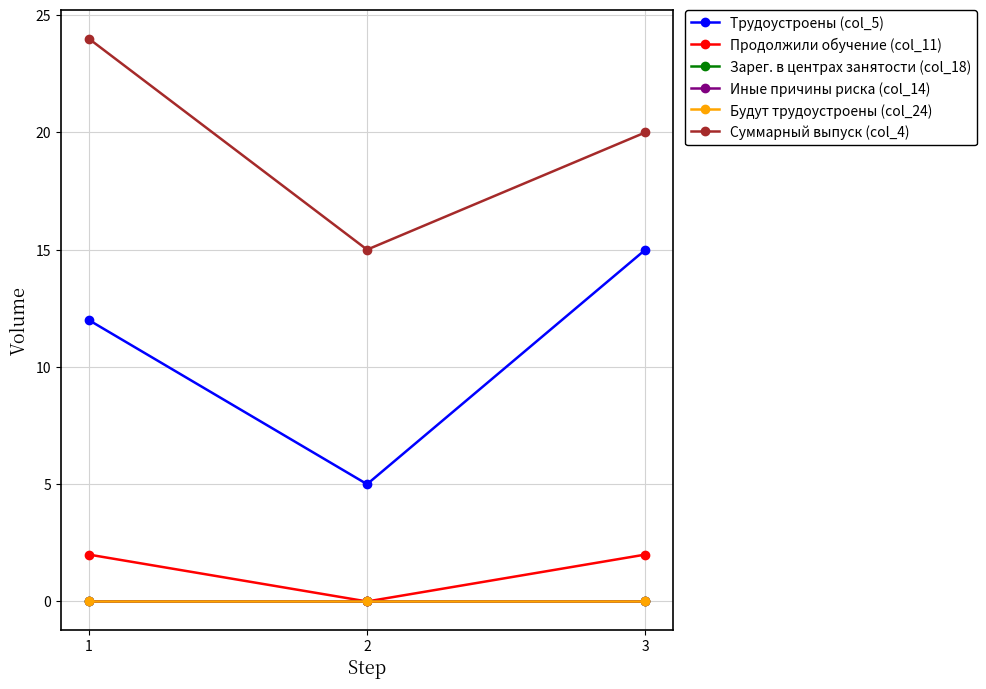

Does the chart have visible grid lines?

Yes